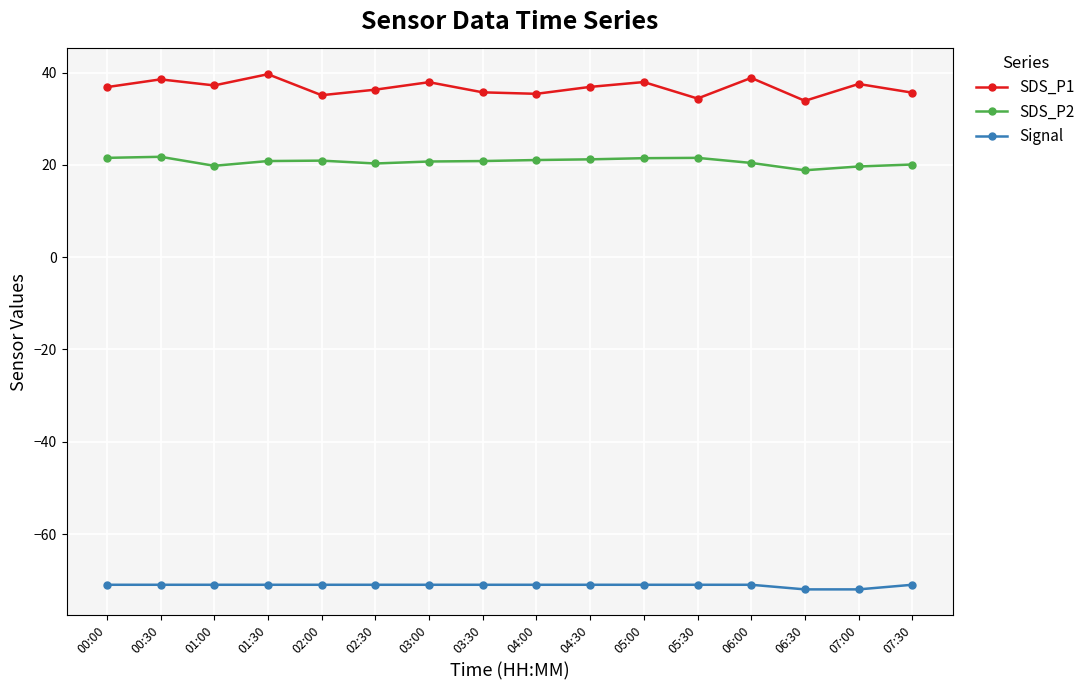

How many lines are shown in the chart?

3